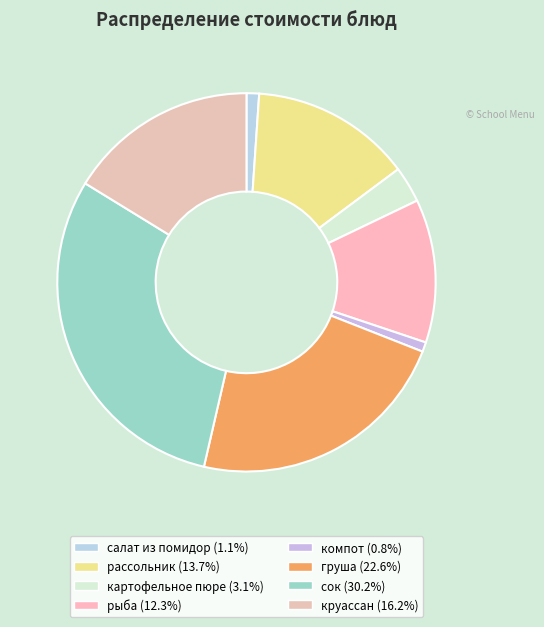

Count the number of slices in the pie.

8